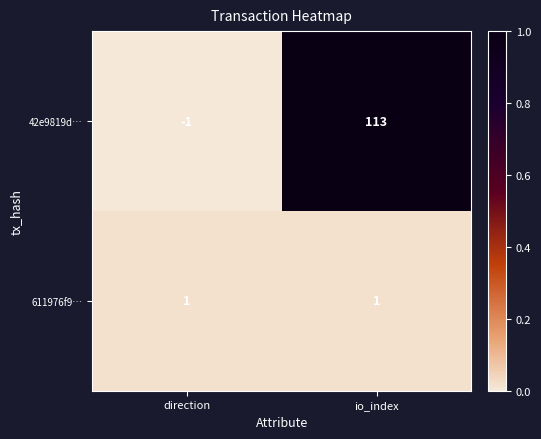

Is it true that 42e9819d… equals 39 at io_index?

False